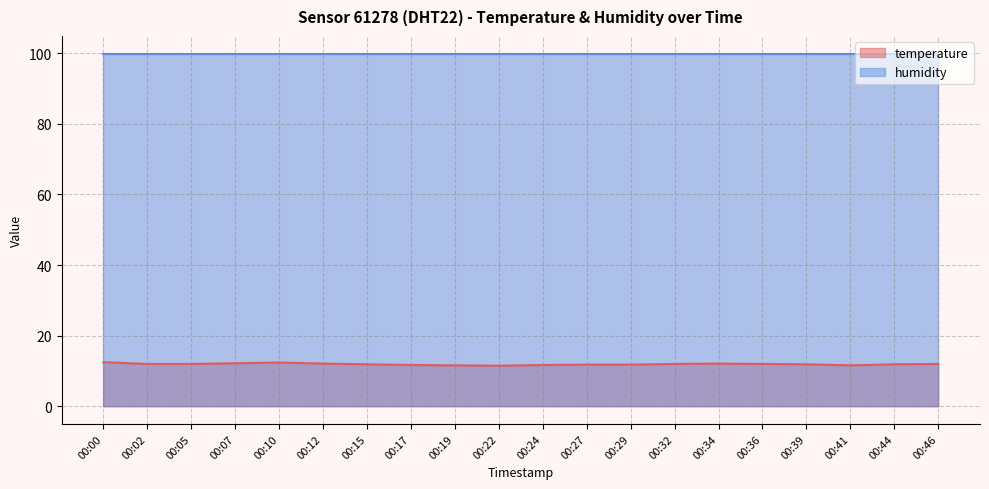

Approximately how many times larger is the value at 00:46 compared to 00:22?

1.0